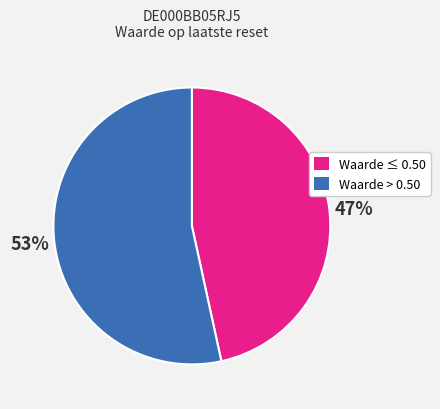

Is there any slice that represents more than half of the pie?

Yes